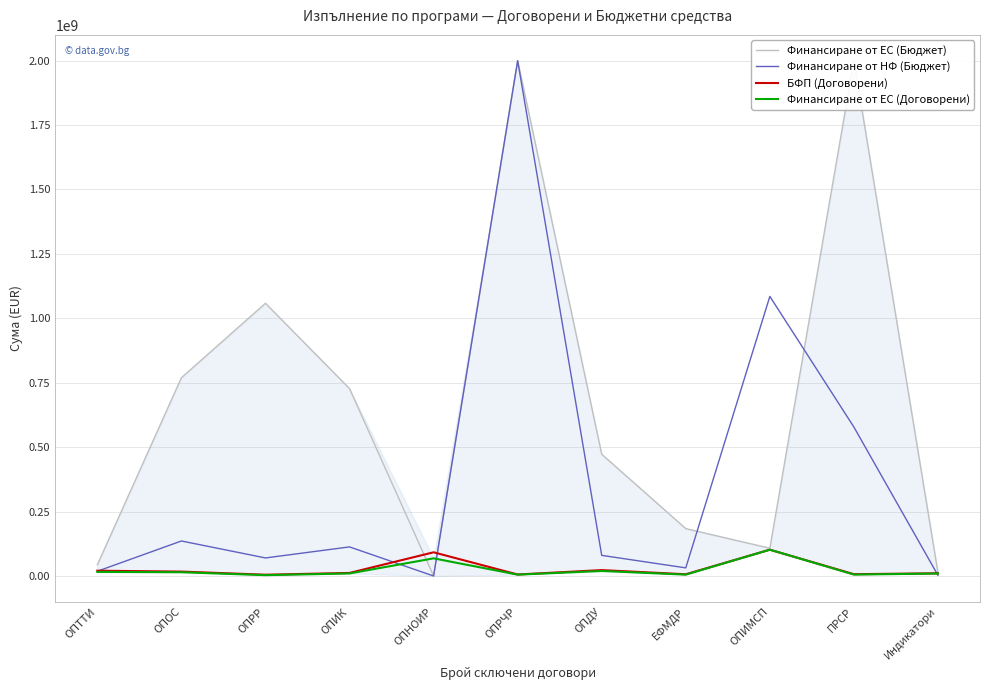

Reading left to right, transcribe all the data shown in this chart.

Финансиране от ЕС (Бюджет): 43495159.6	769445269.2	1058385187.9	727274940.4	104303.5	2000000000.0	472433702.3	183837674.4	107737831.0	2000000000.0	12869727.9
Финансиране от НФ (Бюджет): 18430992.5	135836462.6	70047521.5	112881462.2	18406.6	2000000000.0	80017180.4	31507036.3	1085075452.4	577974241.7	2566685.2
БФП (Договорени): 20515359.4	17081714.1	4934148.4	11850395.8	91943089.0	5801270.1	22819389.7	6705928.6	102000000.0	6971421.9	10433336.3
Финансиране от ЕС (Договорени): 15854164.4	14566023.1	3269067.8	9852219.9	68461140.4	5247369.2	19376701.5	5333497.8	102000000.0	5546244.9	9599801.6